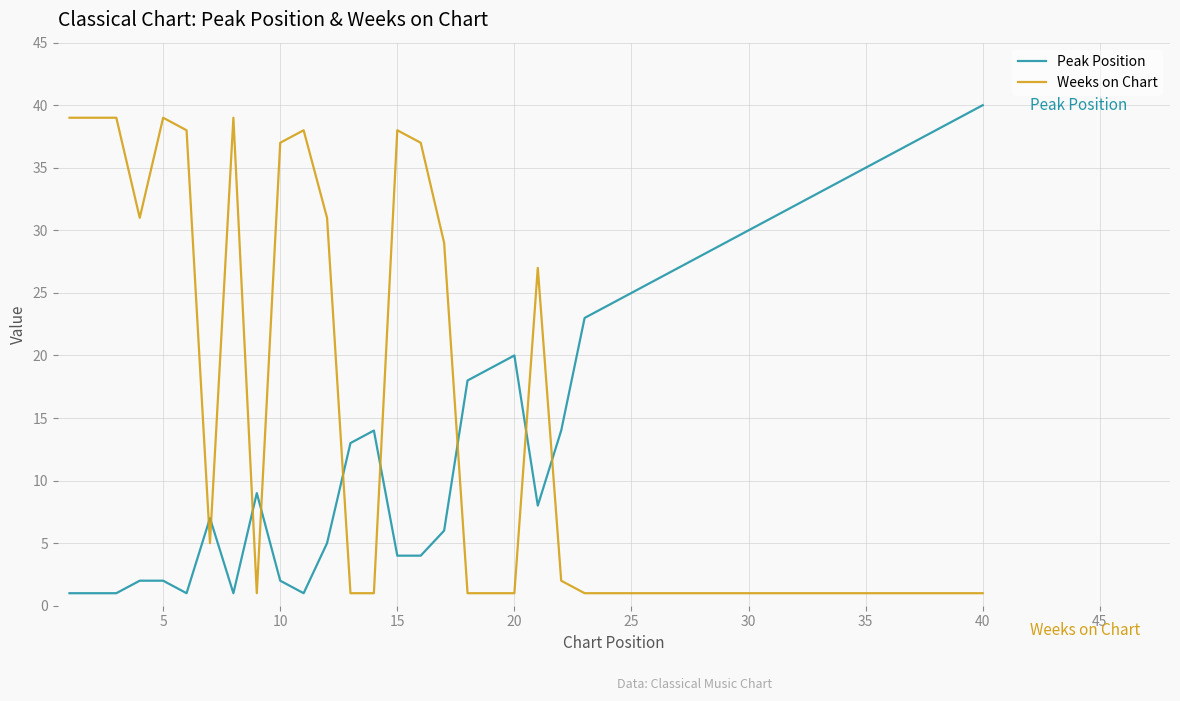

What is the maximum value for Peak Position?

40